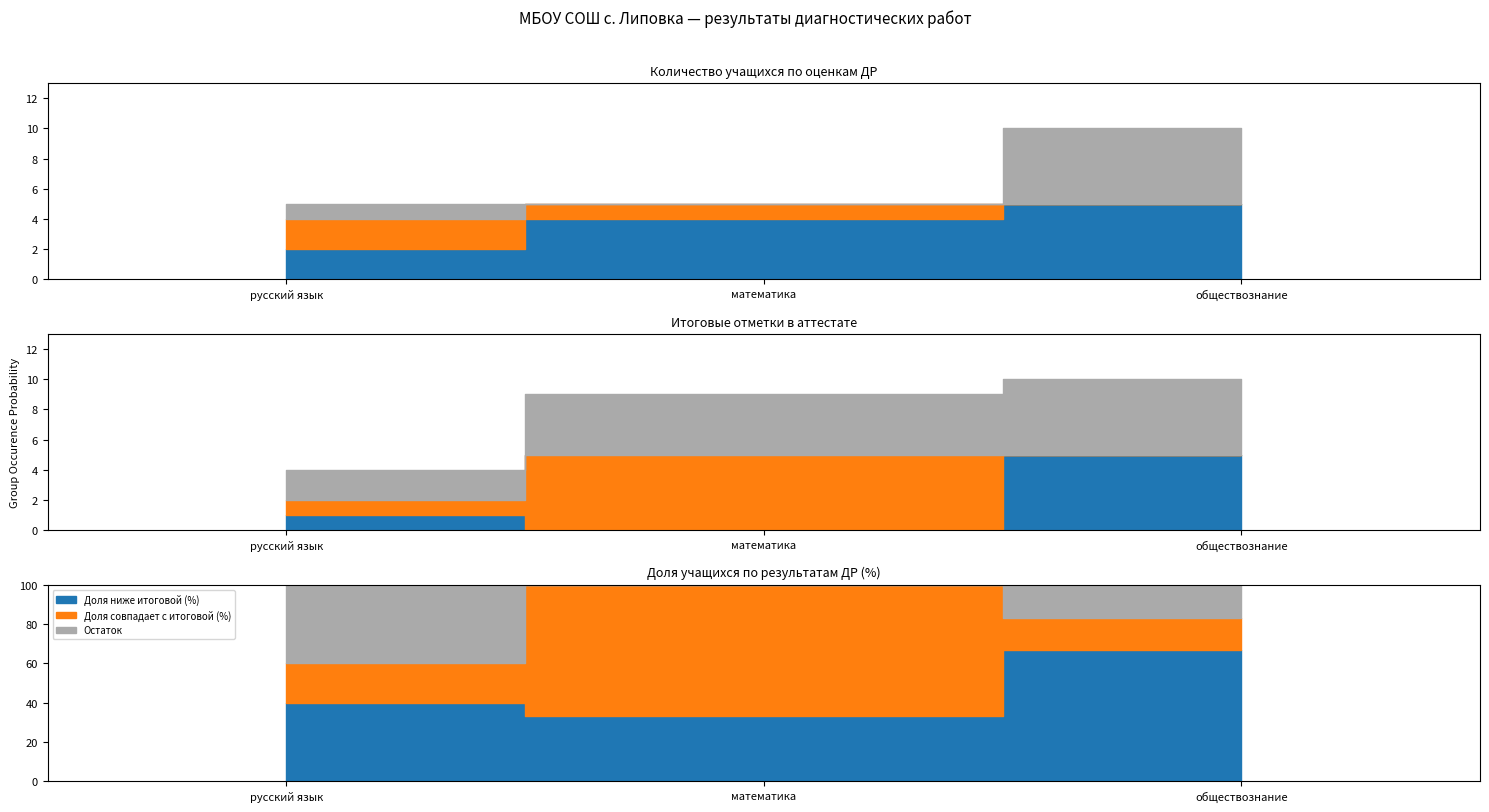

Reading left to right, what are all the values shown in this chart?

Оценка 4 (чел.): русский язык=2.0	математика=4.0	обществознание=5.0
Оценка 3 (чел.): русский язык=2.0	математика=1.0	обществознание=0.0
Итоговая отметка 5: русский язык=1.0	математика=0.0	обществознание=5.0
Итоговая отметка 4: русский язык=1.0	математика=5.0	обществознание=0.0
Доля ниже итоговой (%): русский язык=40.0	математика=33.0	обществознание=66.7
Доля совпадает с итоговой (%): русский язык=20.0	математика=67.0	обществознание=16.6